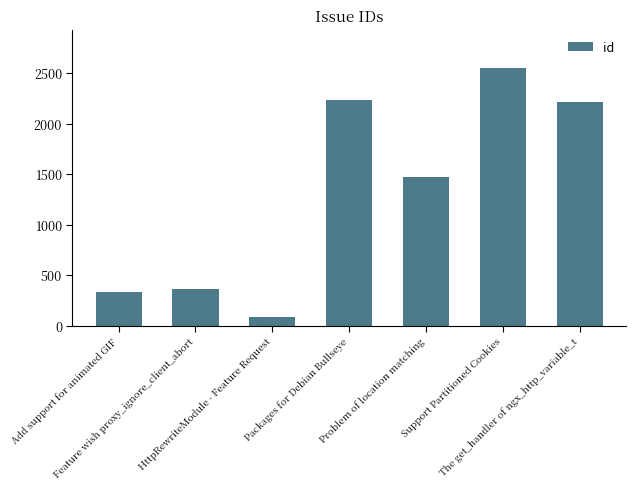

What is the average value?

1319